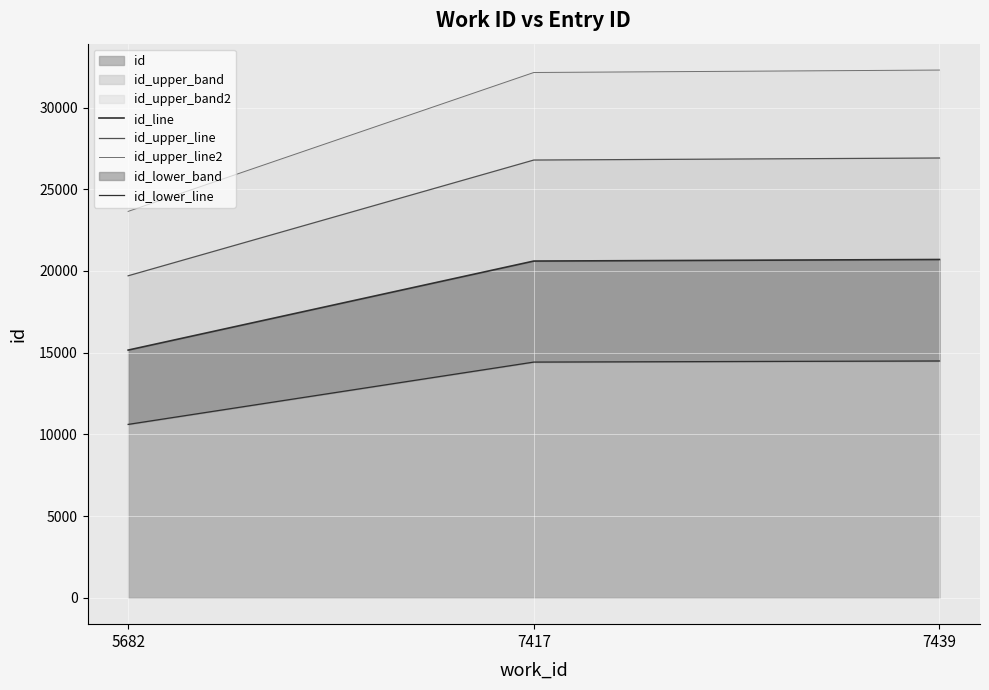

The value of id_upper_line2 at 7417 is 32143.8. True or false?

True